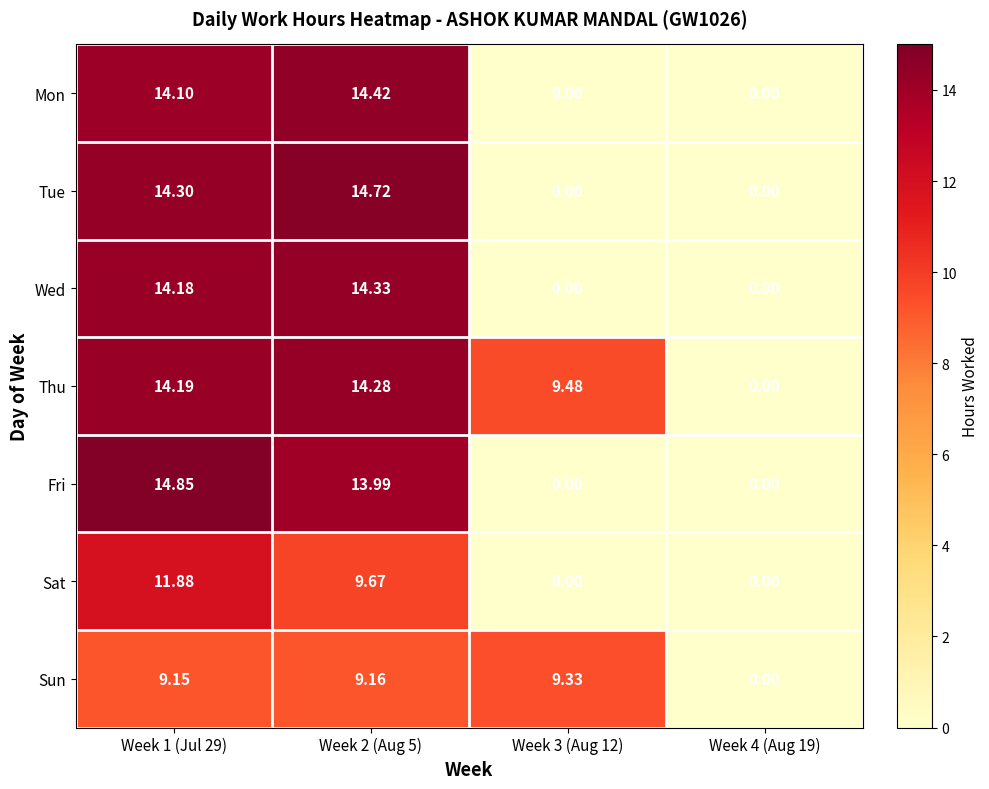

List the series in order of their peak value, highest first.

Fri, Tue, Mon, Wed, Thu, Sat, Sun